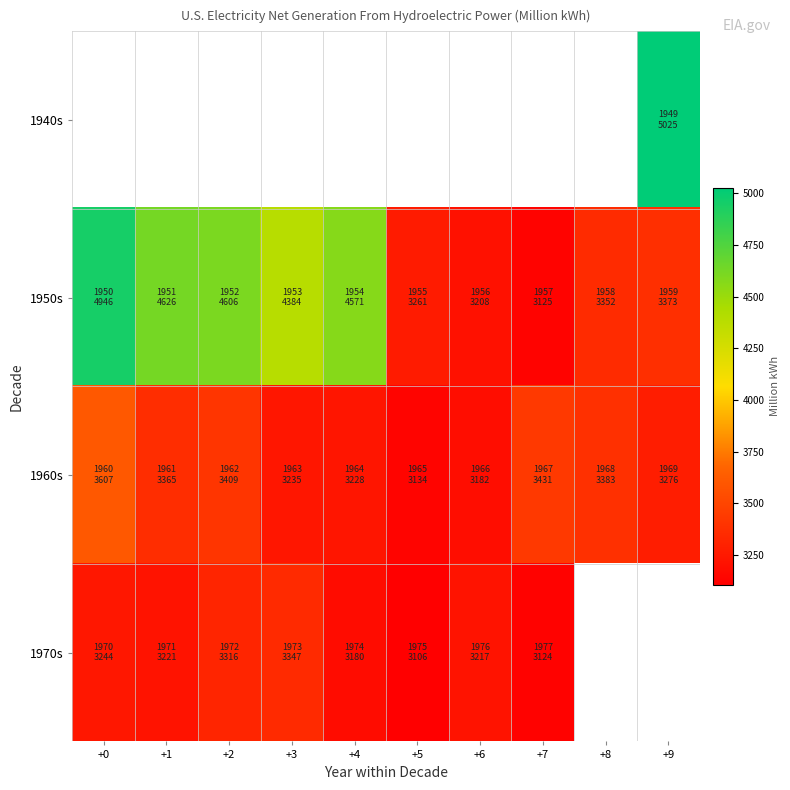

What is the maximum value for 1970s?

3347.1